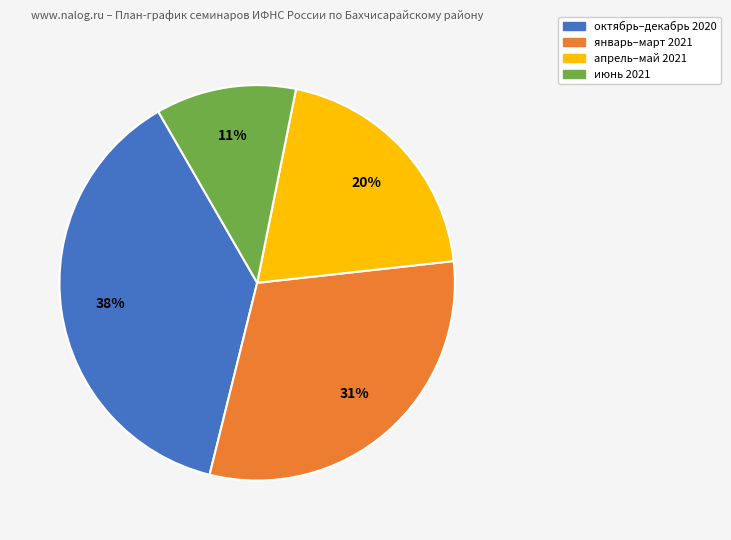

Combined, do октябрь–декабрь 2020 and январь–март 2021 account for over 50%?

Yes